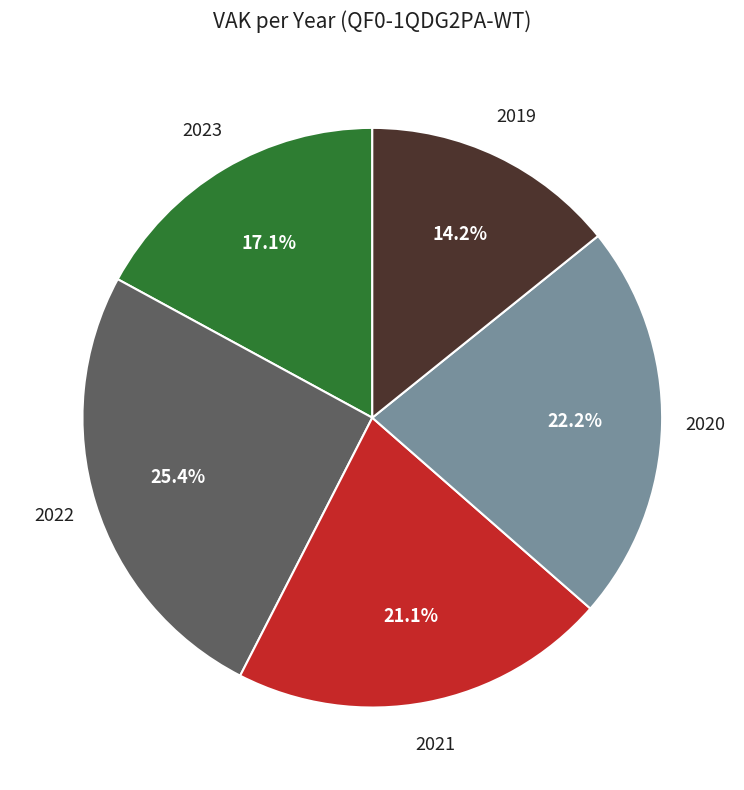

Is there any slice that represents more than half of the pie?

No